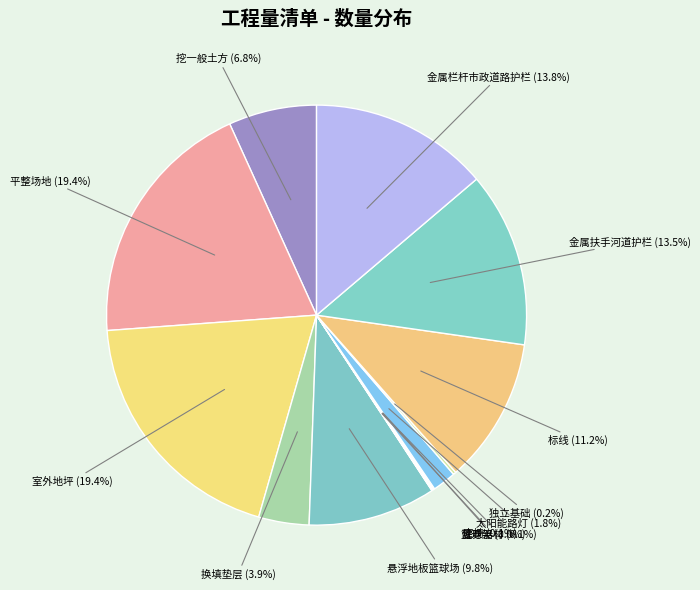

Is there any slice that represents more than half of the pie?

No